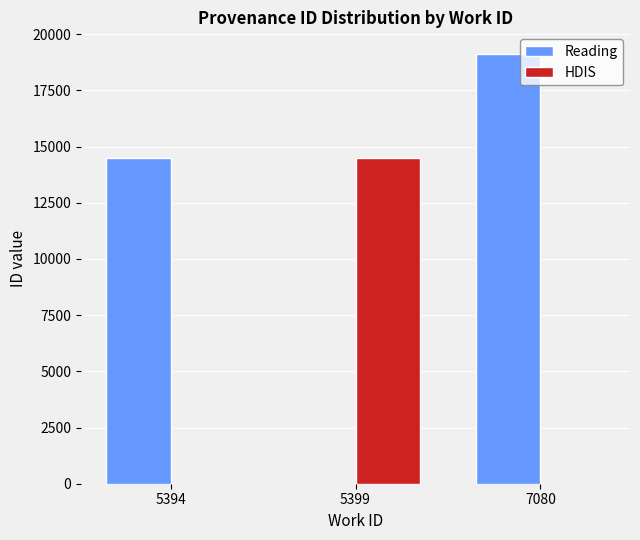

Which series changed the most between 5399 and 7080?

Reading